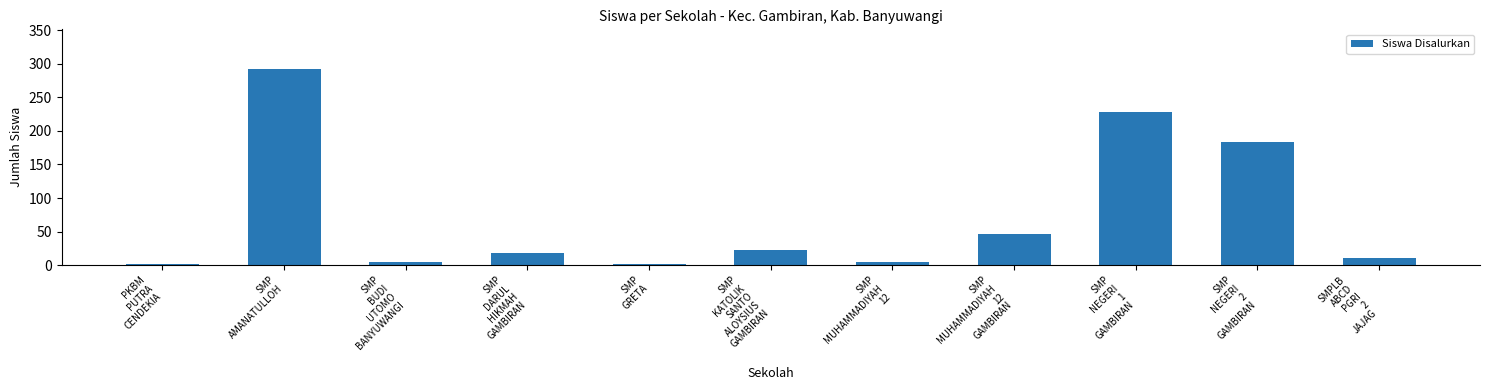

How many values are below 18?

5